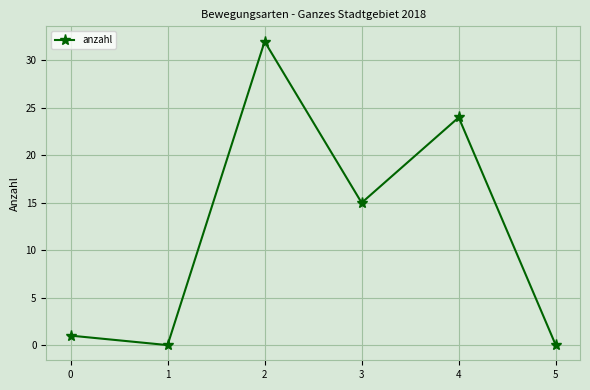

Does the chart display data point markers on the line(s)?

Yes